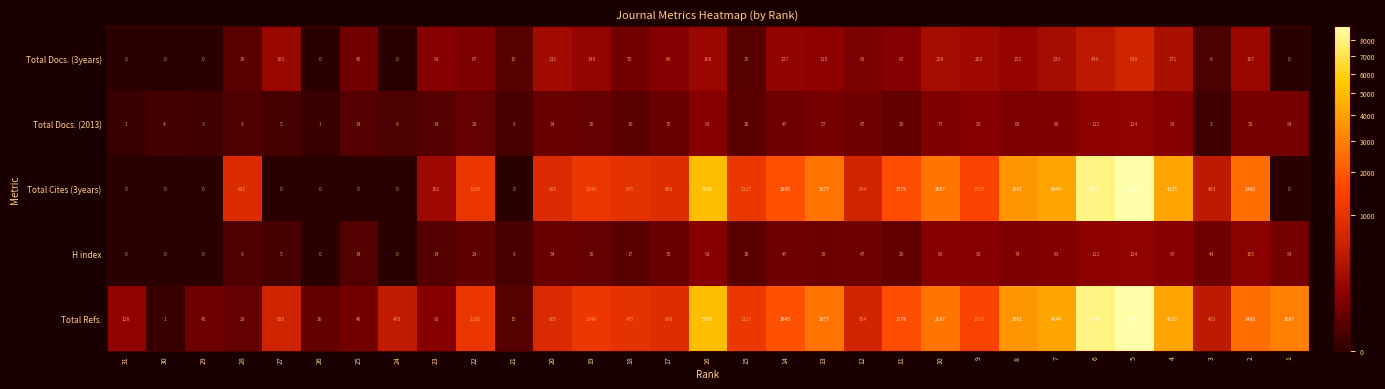

How many values in Total Cites (3years) are above zero?

22